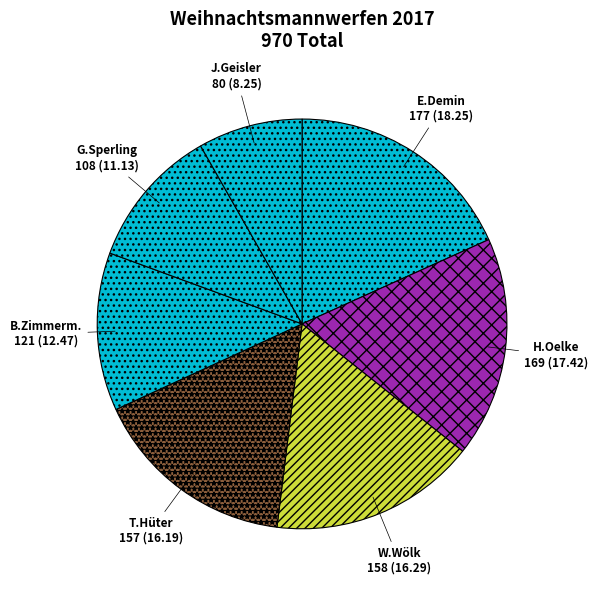

Is the sum of B.Zimmerm. and E.Demin greater than half?

No